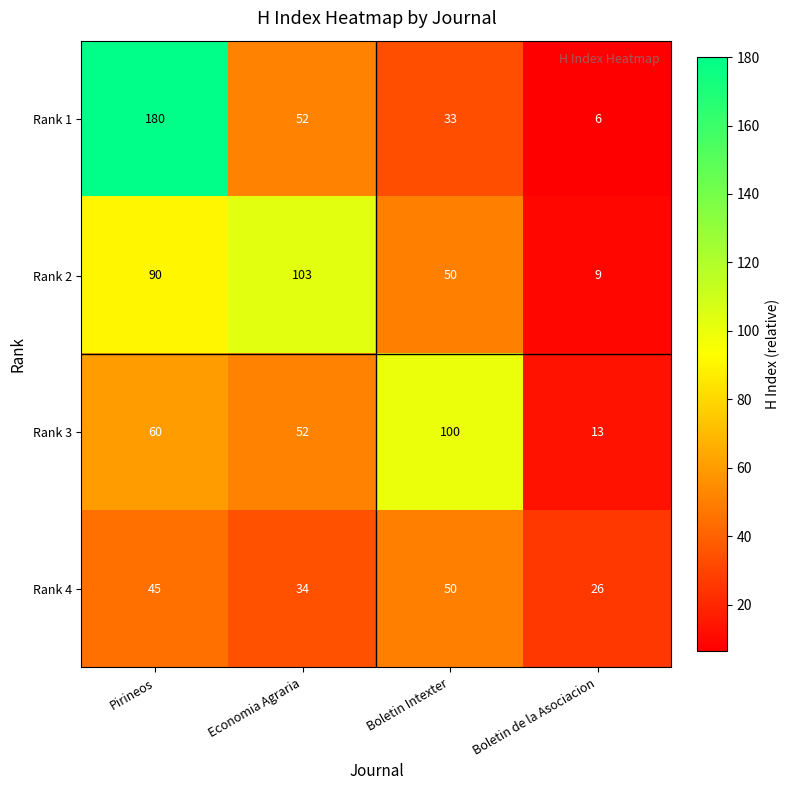

Reading left to right, transcribe all the data shown in this chart.

Rank 1: Pirineos=180	Economia Agraria=52	Boletin Intexter=33	Boletin de la Asociacion=6
Rank 2: Pirineos=90	Economia Agraria=103	Boletin Intexter=50	Boletin de la Asociacion=9
Rank 3: Pirineos=60	Economia Agraria=52	Boletin Intexter=100	Boletin de la Asociacion=13
Rank 4: Pirineos=45	Economia Agraria=34	Boletin Intexter=50	Boletin de la Asociacion=26